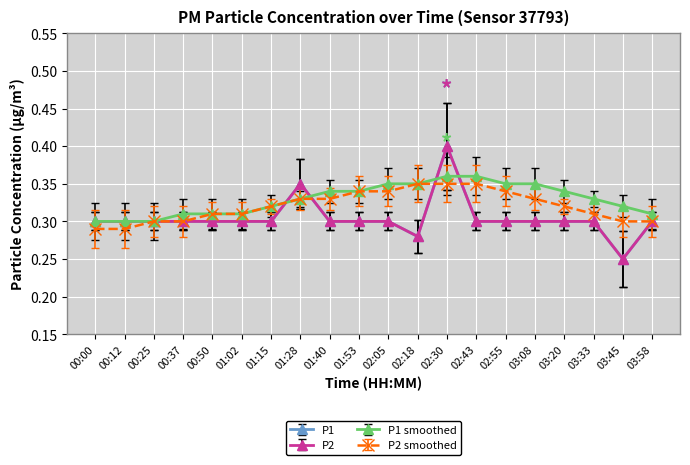

What is the difference between the maximum and minimum values in the P1 smoothed series?

0.1